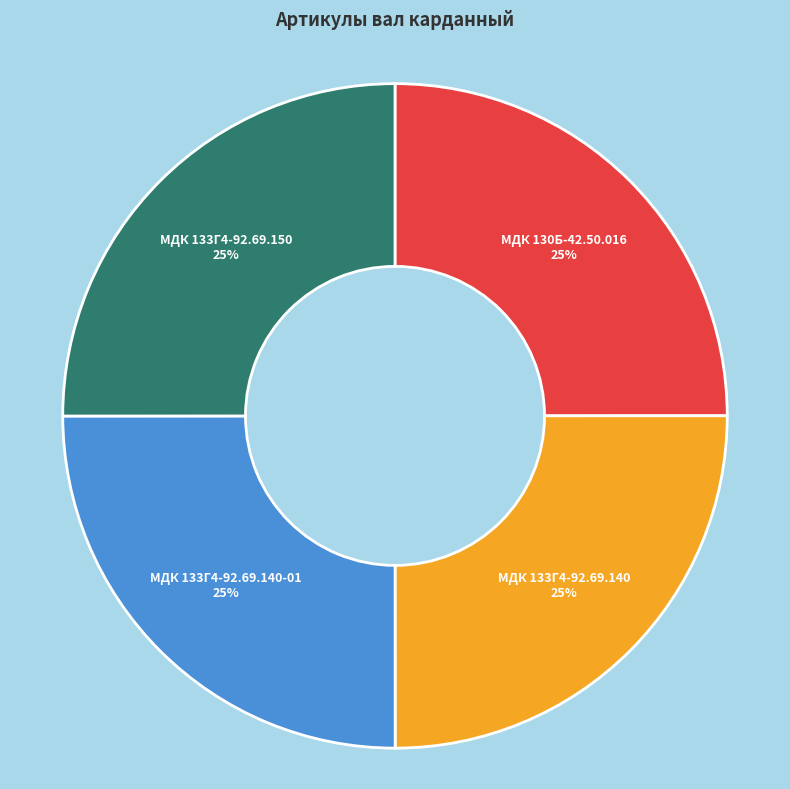

Does any single category account for the majority?

No